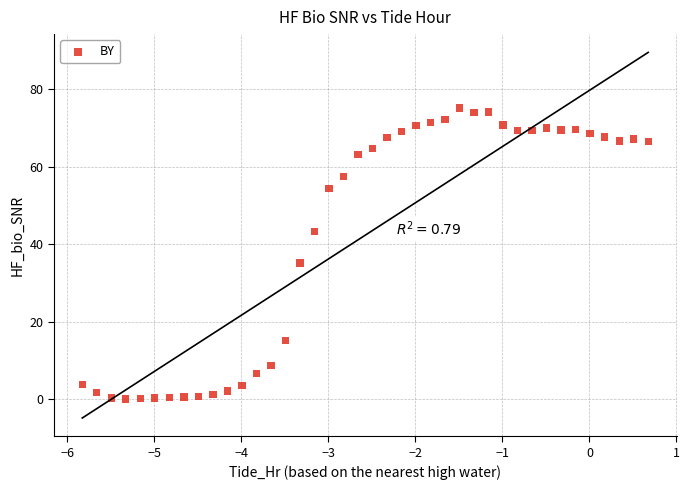

What is the range of Y values (max minus min)?

75.0